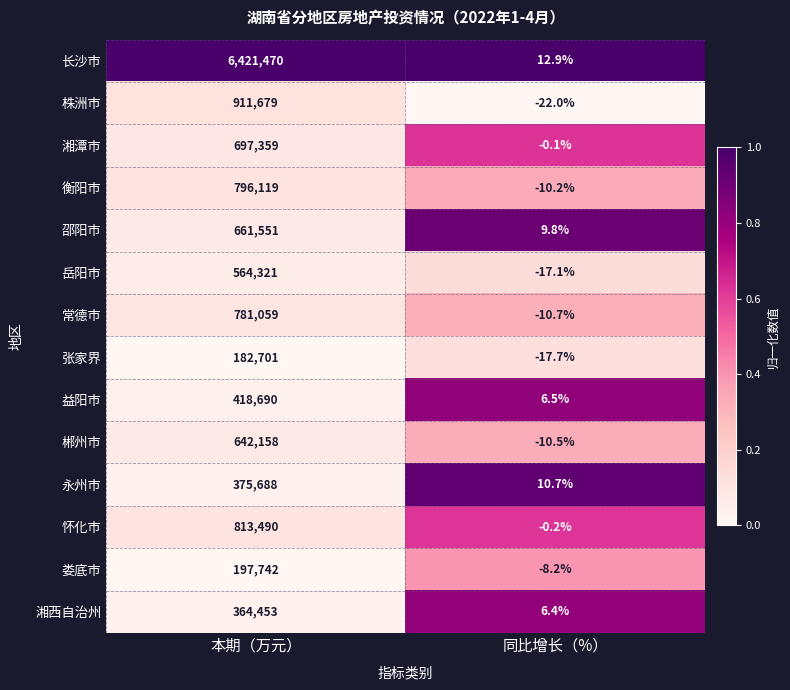

How many series are shown in this chart?

14